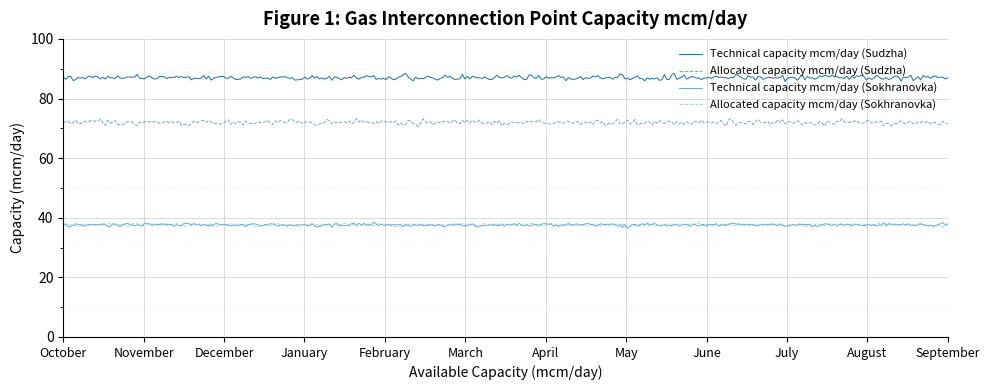

True or false: Allocated capacity mcm/day (Sokhranovka) and Allocated capacity mcm/day (Sudzha) intersect in this chart.

False